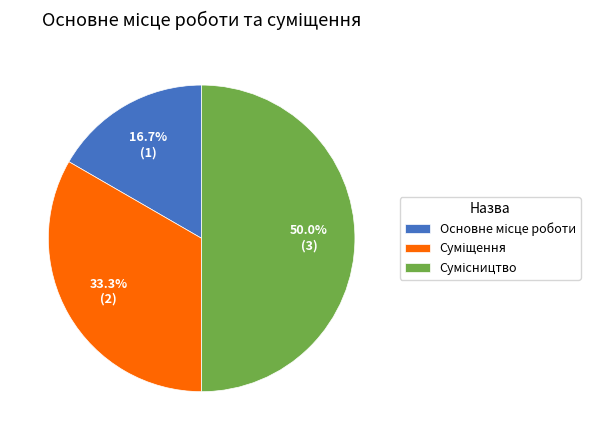

To the nearest percent, what is the average slice percentage?

33%